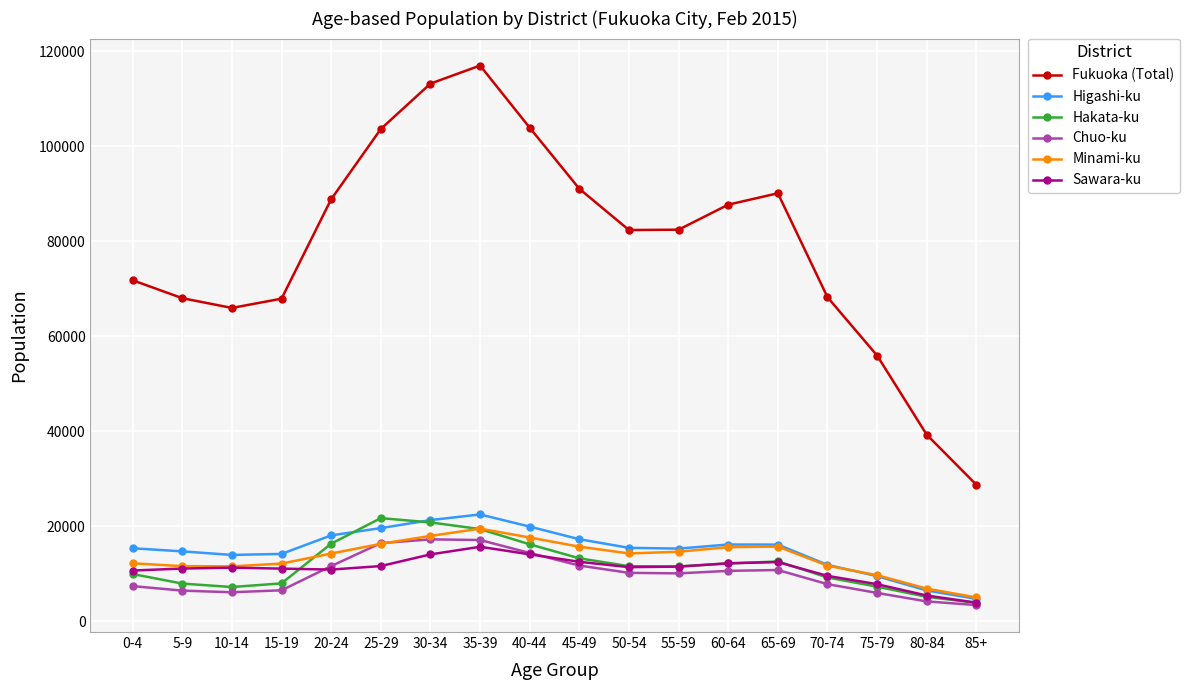

True or false: Chuo-ku has a value of 10157 at 50-54.

True